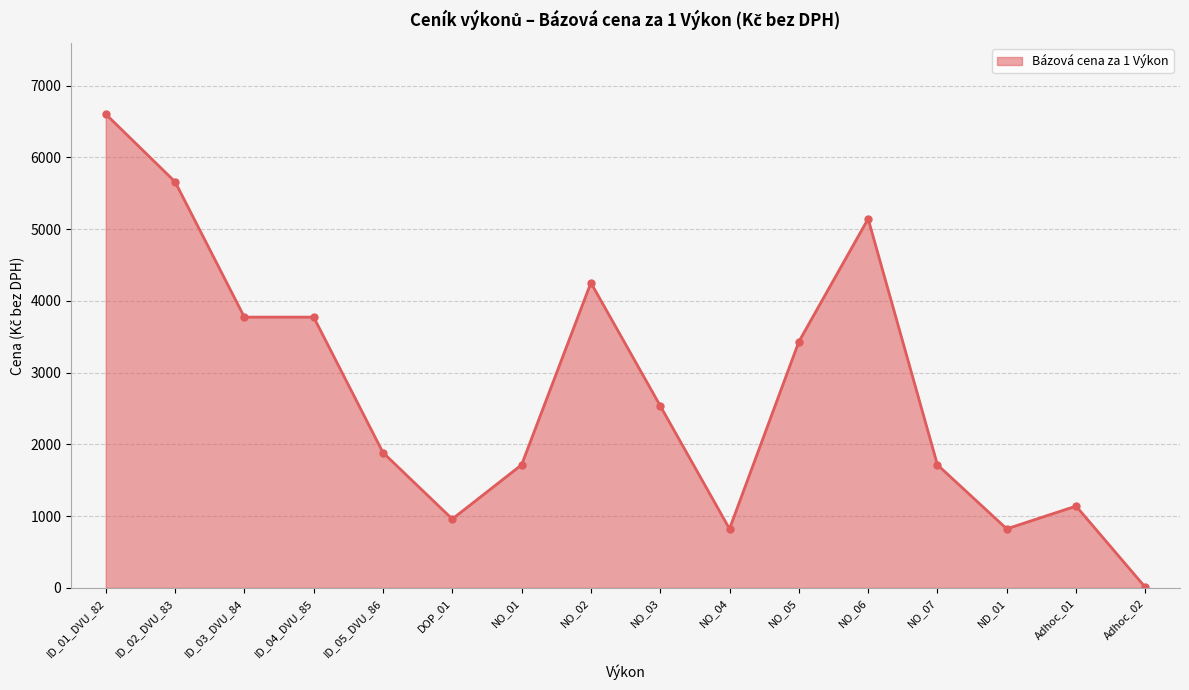

Between NO_03 and Adhoc_02, which is larger?

NO_03